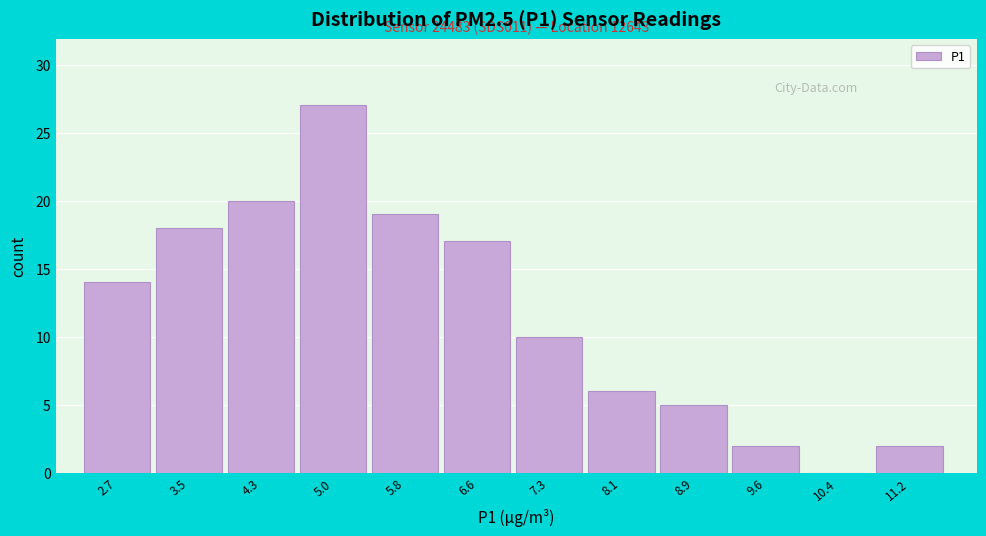

Reading left to right, transcribe all the data shown in this chart.

2.7=14	3.5=18	4.3=20	5.0=27	5.8=19	6.6=17	7.3=10	8.1=6	8.9=5	9.6=2	10.4=0	11.2=2